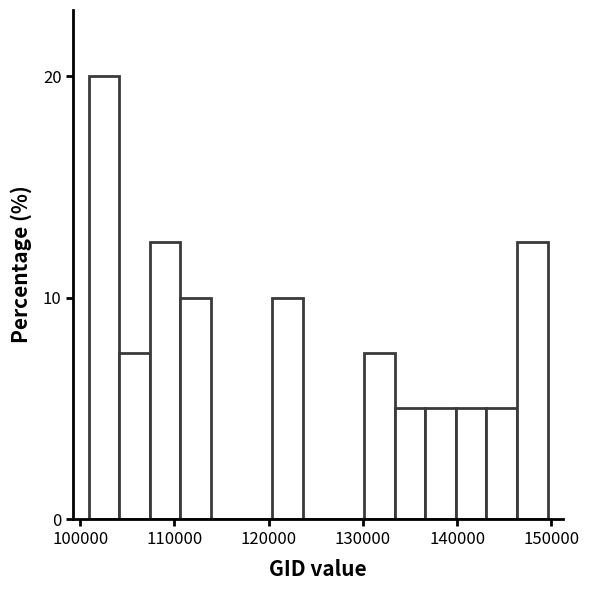

Read against the x-axis, roughly where is the centre of the tallest bar?

103000